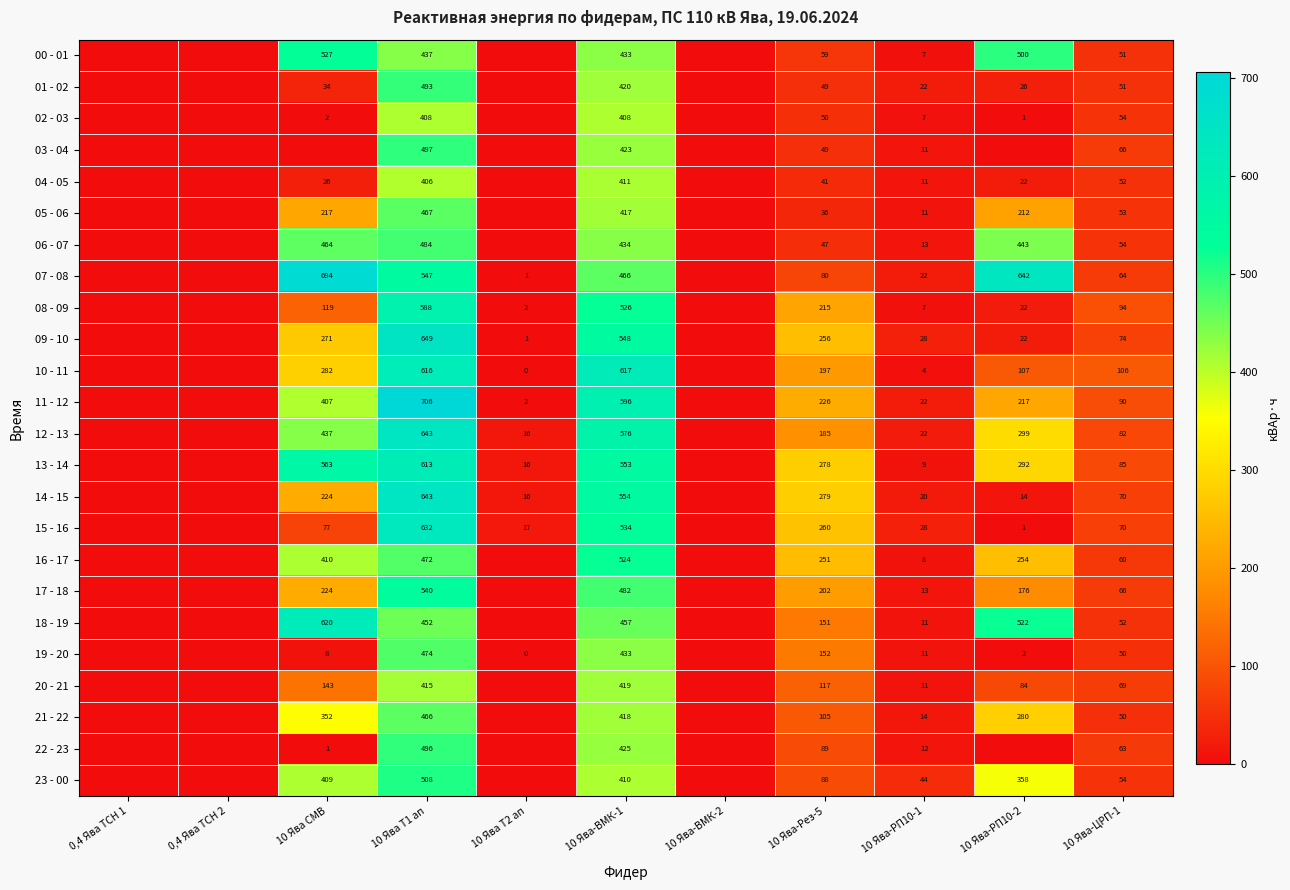

What is the spread (max minus min) of values at 10 Ява-РП10-1?

40